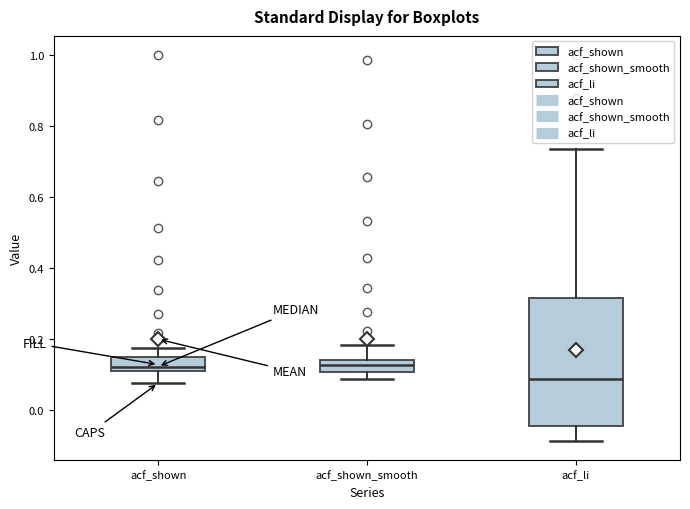

Reading left to right, read every box against the y-axis: the position of its median line, the range the box covers, and the ends of its whiskers. The values are not printed on the chart, so give them approximately, as read against the axis.

acf_shown: median 0.12 (just above the box's lower edge), box 0.12 to 0.14, whiskers 0.08 to 0.18
acf_shown_smooth: median 0.12, box 0.10 to 0.14, whiskers 0.08 to 0.18
acf_li: median 0.08, box -0.04 to 0.32, whiskers -0.08 to 0.74